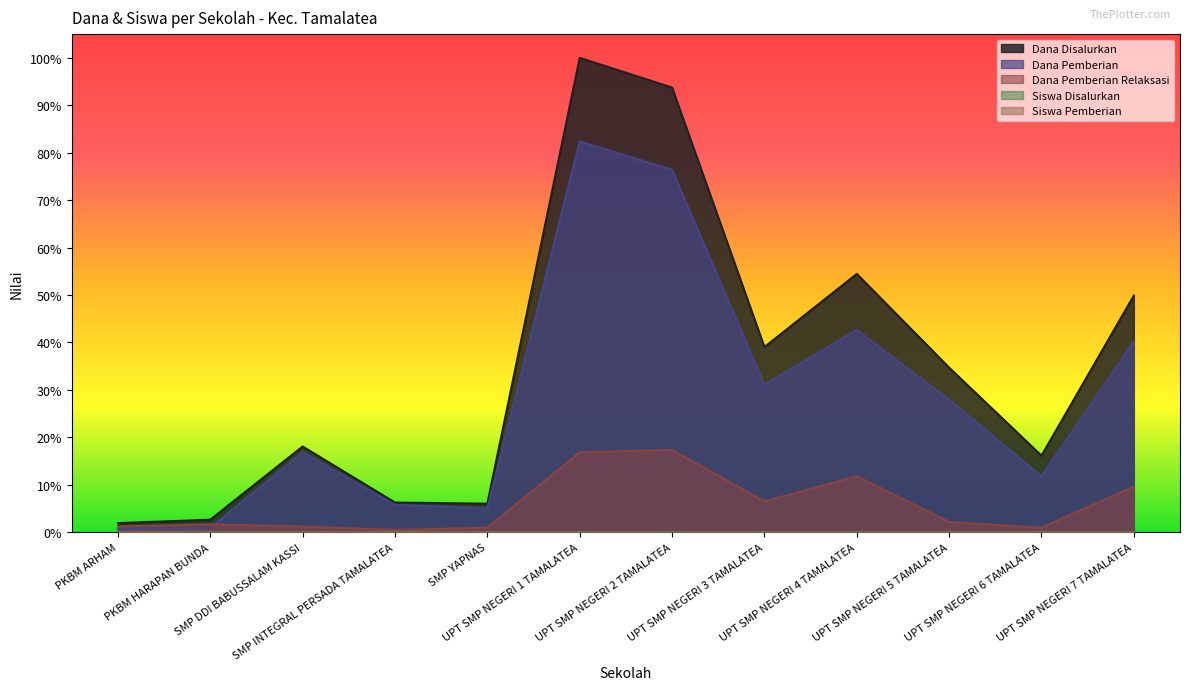

True or false: Dana Disalurkan and Siswa Disalurkan cross at least once.

False